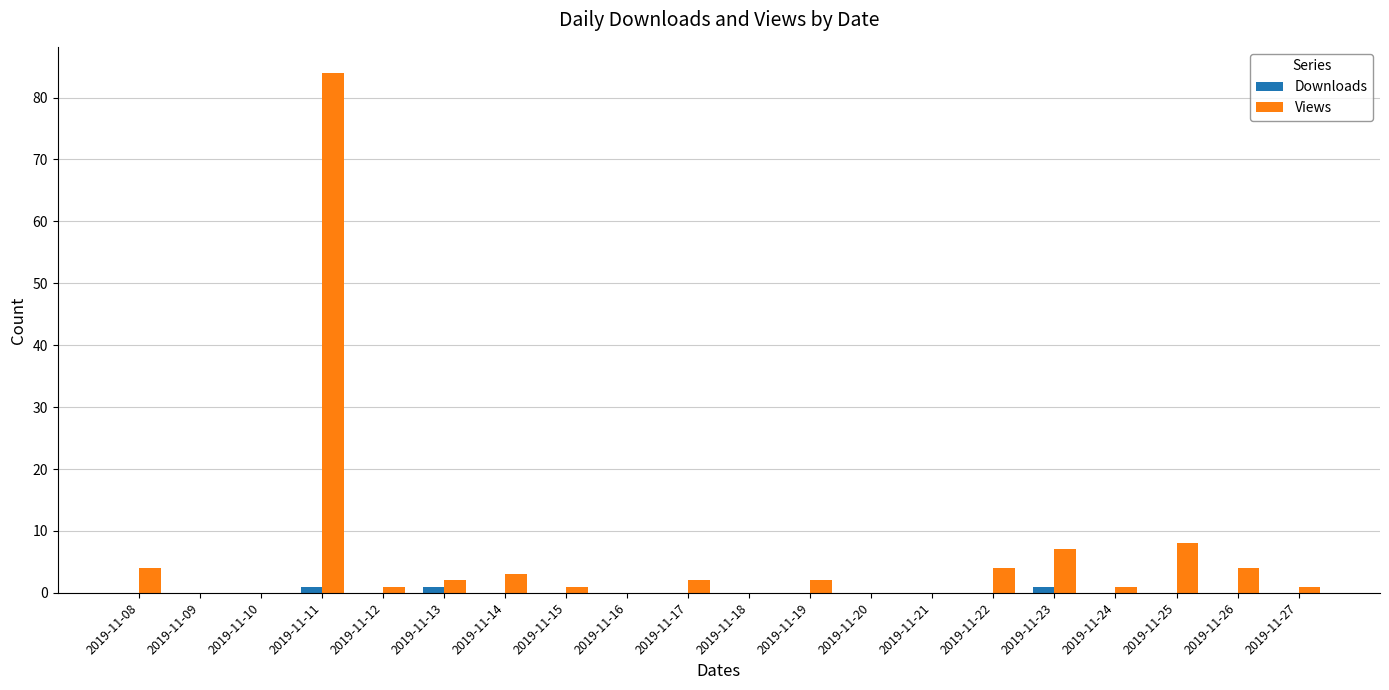

How many groups of bars are there?

20